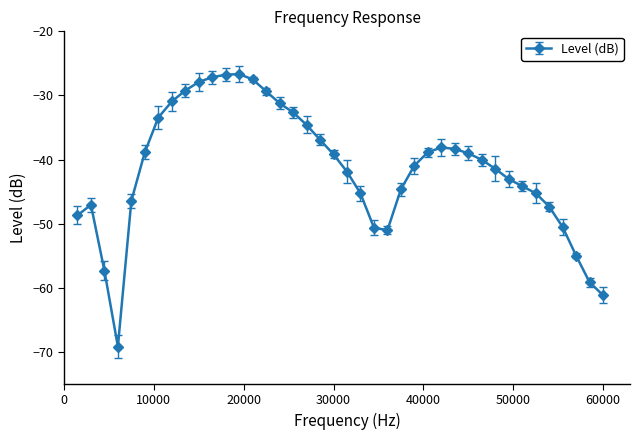

What is the value of the 15th point from the left?

-29.4